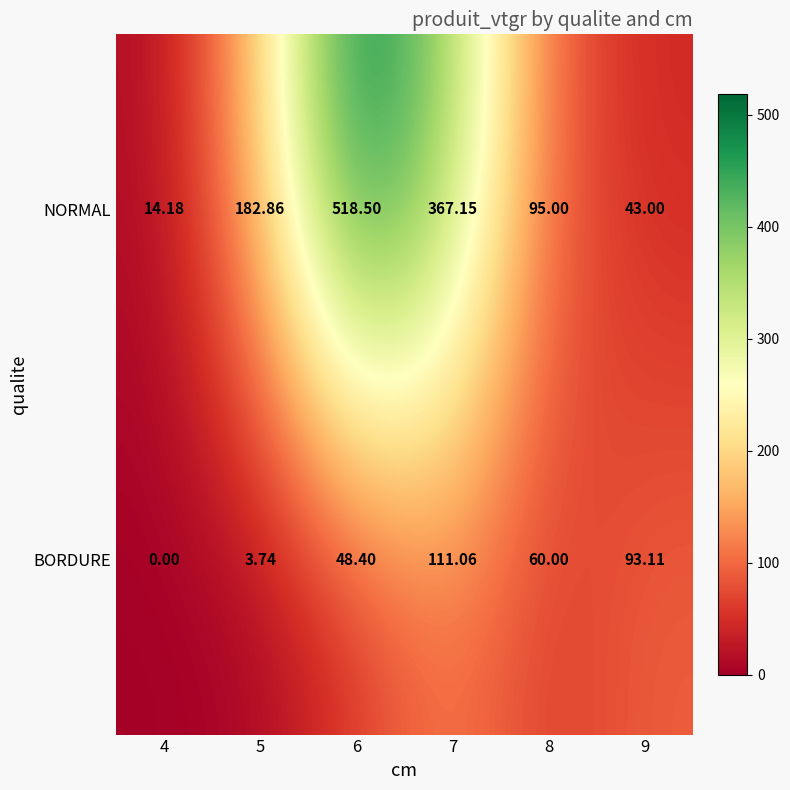

How many distinct data groups are displayed?

2